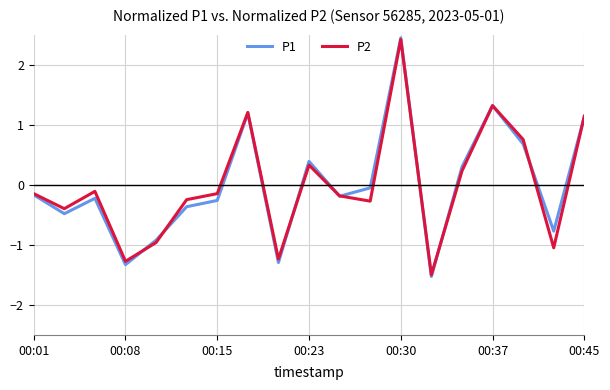

What is the greatest value displayed?

2.5